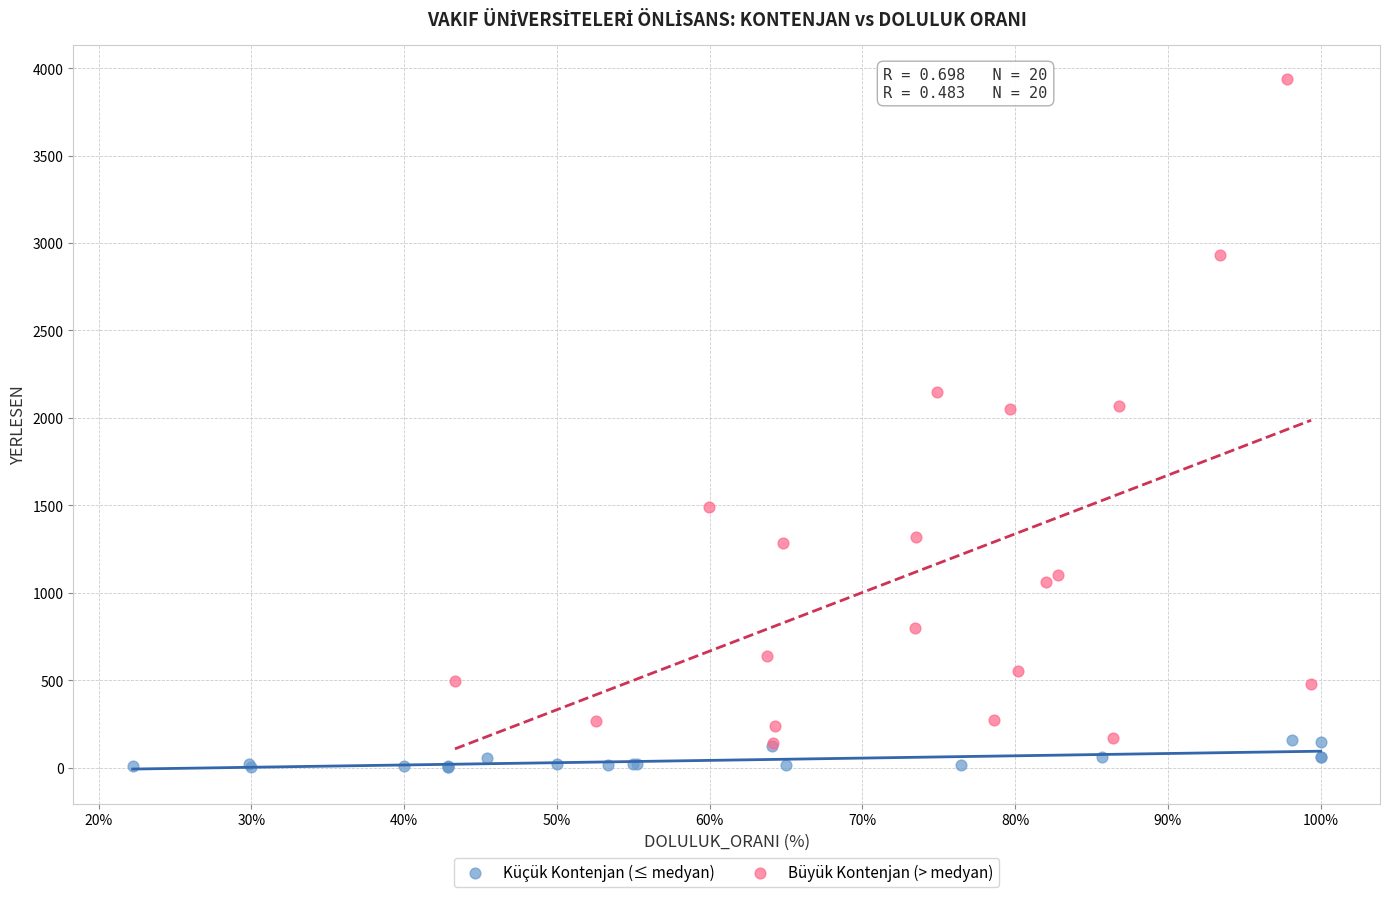

What are all the series names shown in the legend?

Küçük Kontenjan (≤ medyan), Büyük Kontenjan (> medyan)